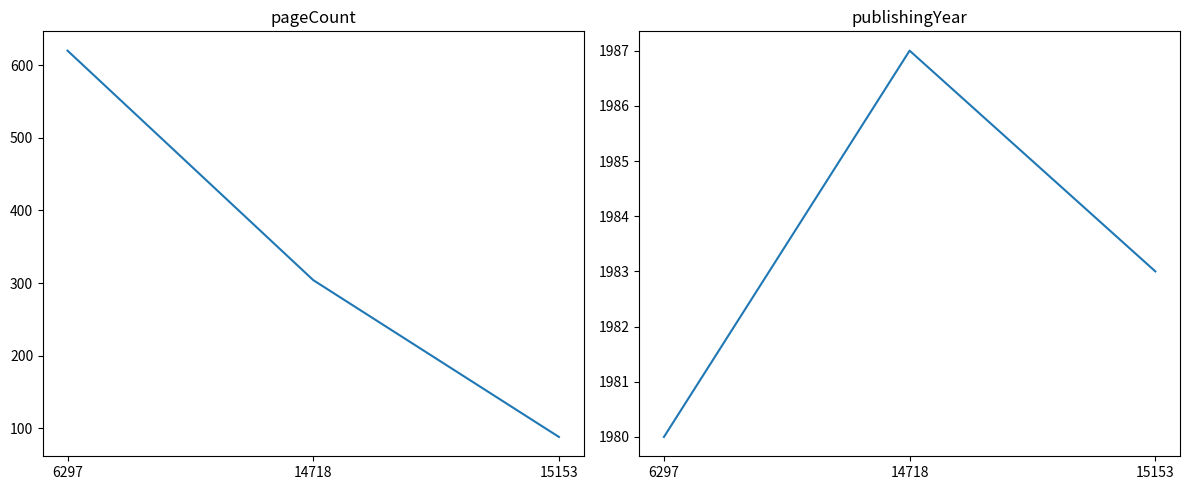

At 15153, list the series in order from smallest to largest.

pageCount, publishingYear